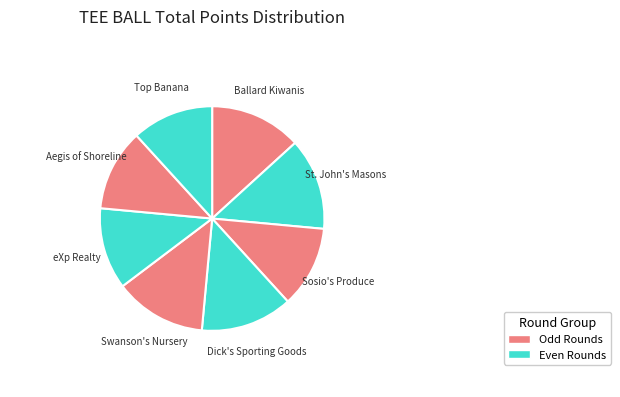

Is it true that Dick's Sporting Goods is 1% of the pie?

False